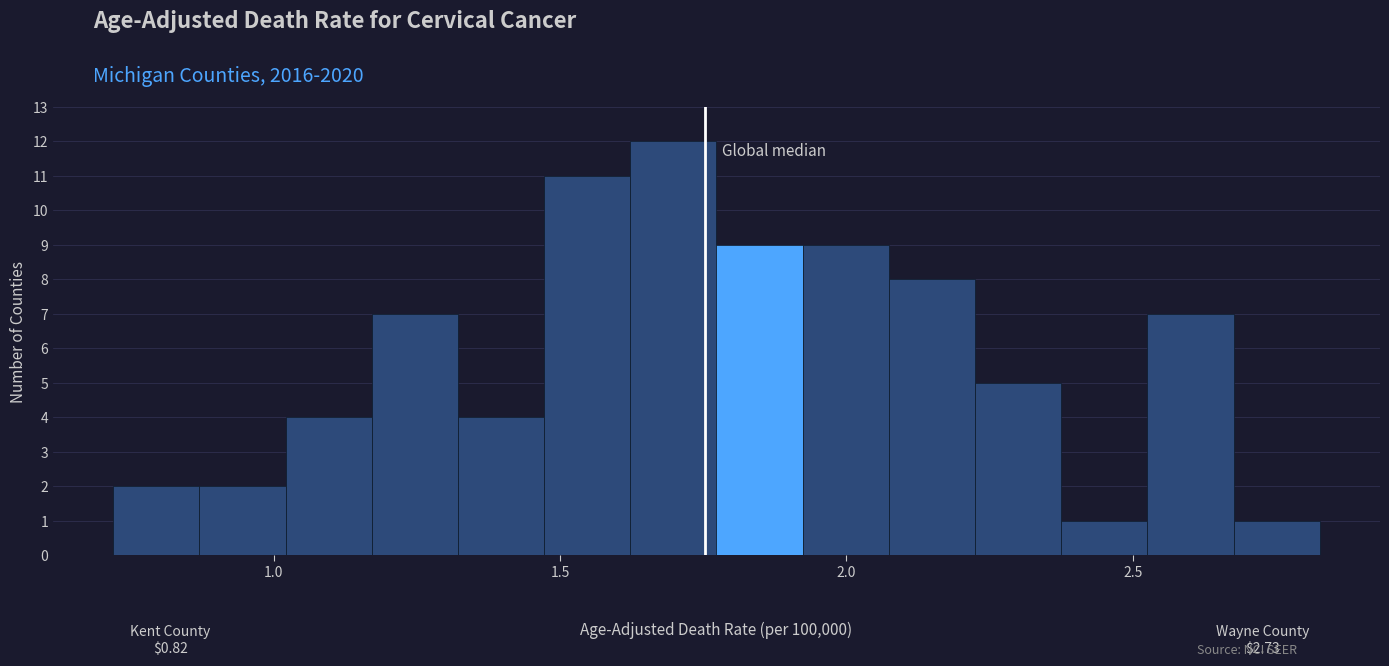

Around what value on the x-axis is the tallest bar? Give the approximate position of its centre, as read against the axis.

1.70